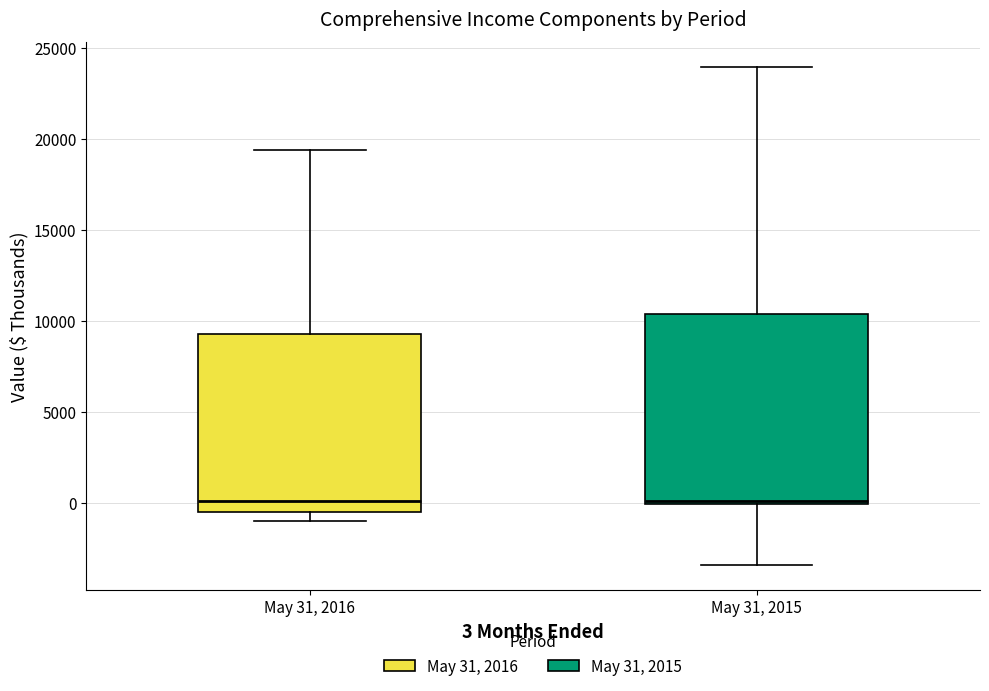

Reading left to right, transcribe this box plot: for each box, give where its median line is, the range the box spans, and where its two whiskers end, as read against the y-axis. The values are not printed on the chart, so give them approximately, as read against the axis.

May 31, 2016: median 0, box -500 to 9500, whiskers -1000 to 19500
May 31, 2015: median 0 (just above the box's lower edge), box 0 to 10500, whiskers -3500 to 24000